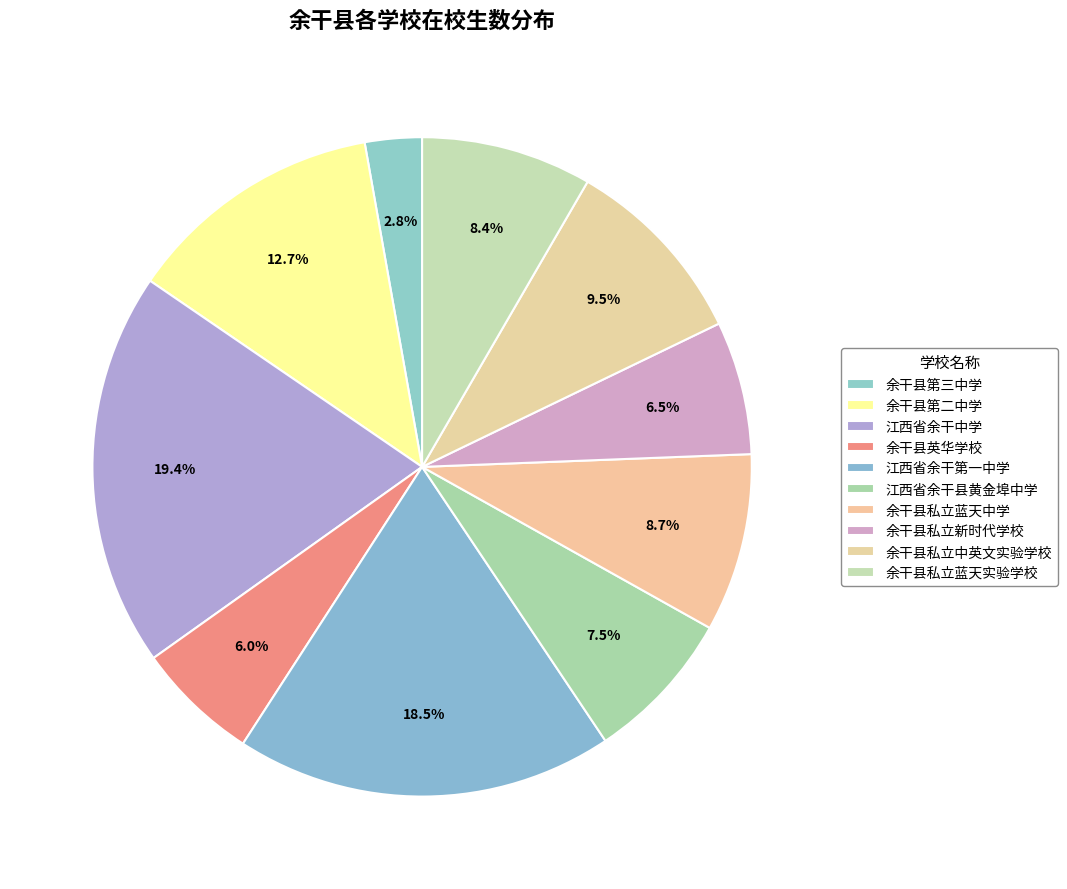

How many slices are in this pie chart?

10